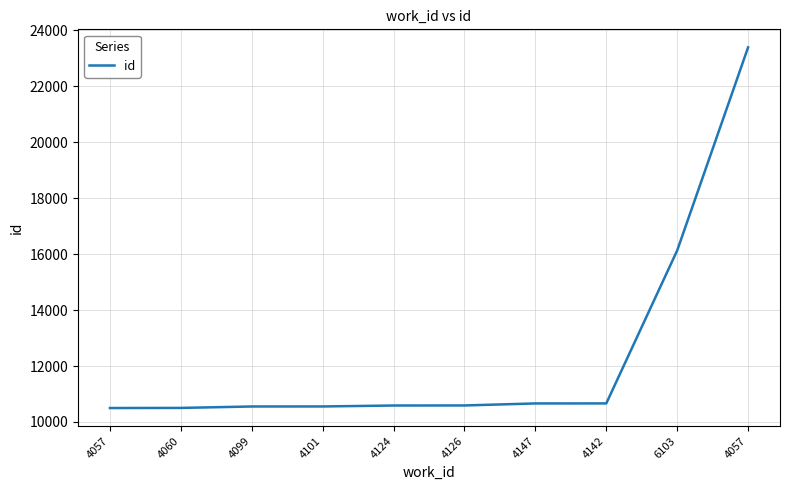

What is the difference between the maximum and minimum values?

12897